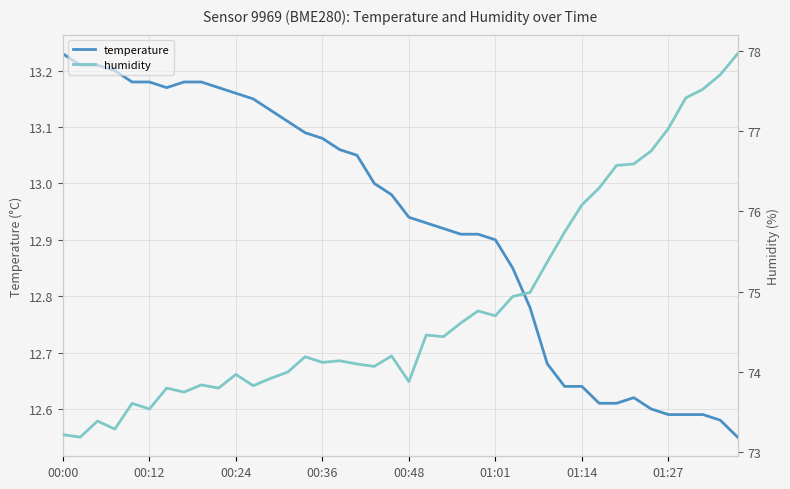

At which label does temperature reach its peak?

00:00